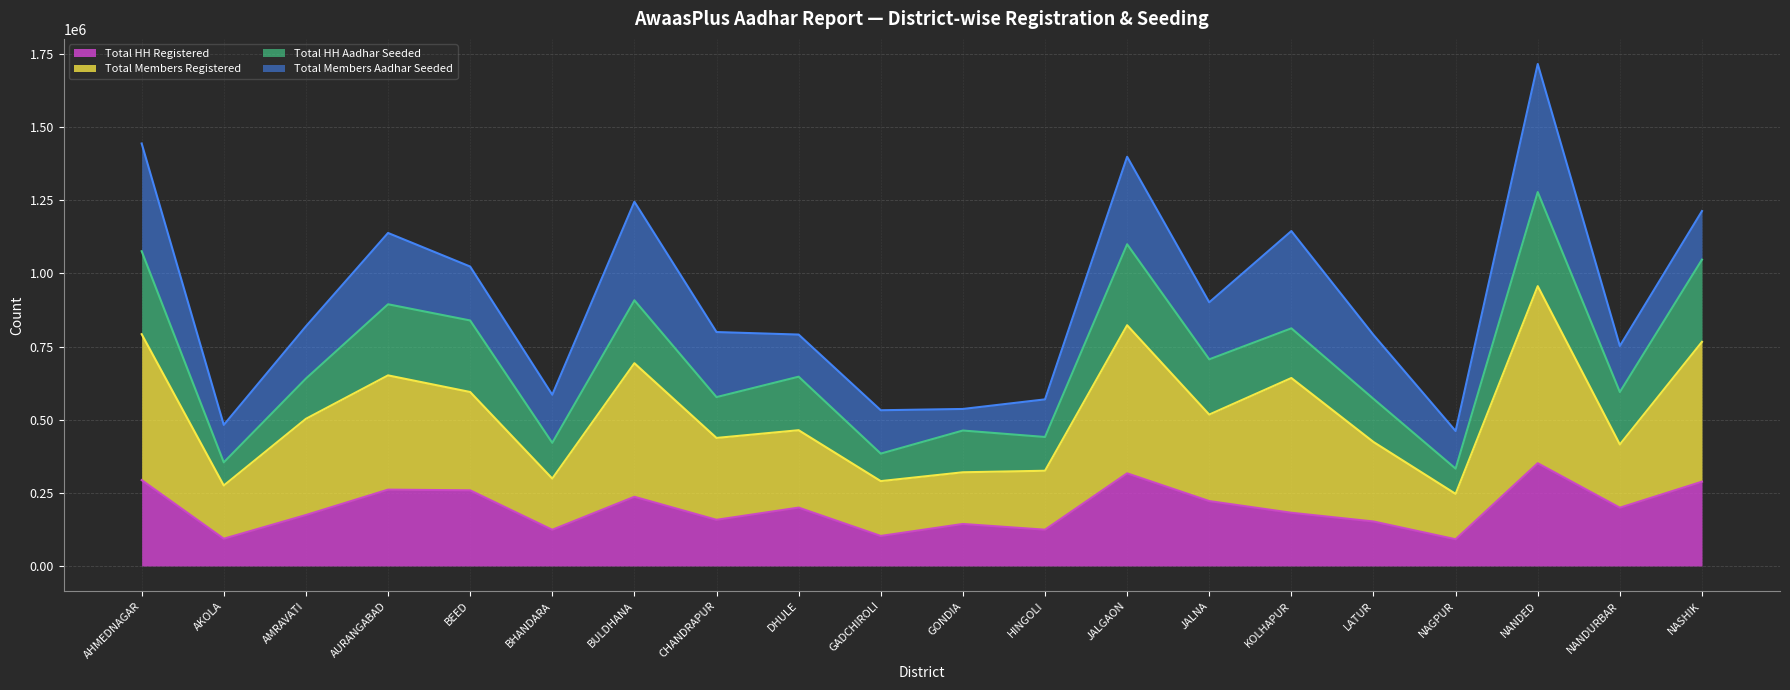

What is the lowest value of the Total HH Registered series?

91329